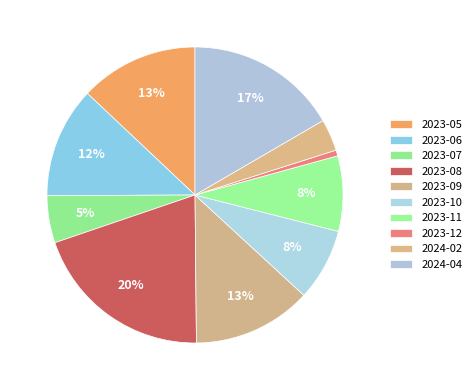

What is the smallest slice in the pie chart?

2023-12